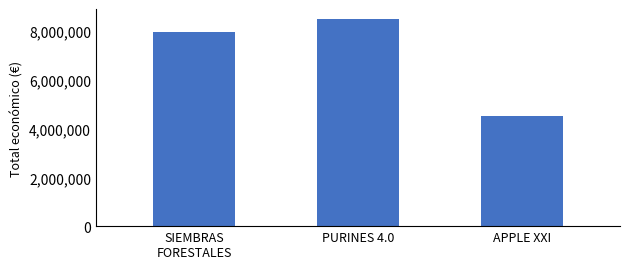

What is the change in value from PURINES 4.0 to APPLE XXI?

-3964350